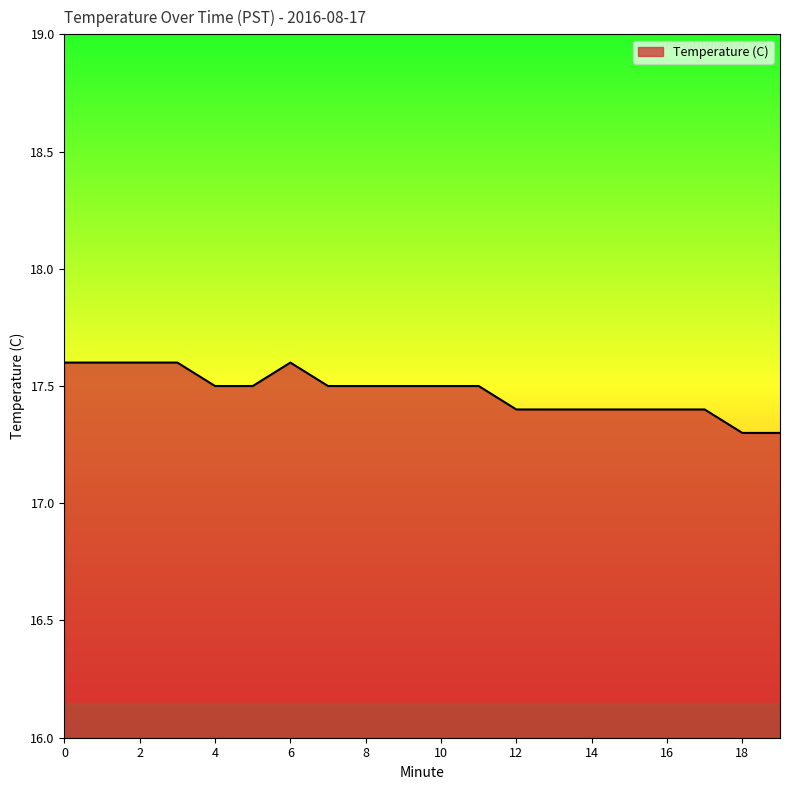

What is the smallest value displayed?

17.3